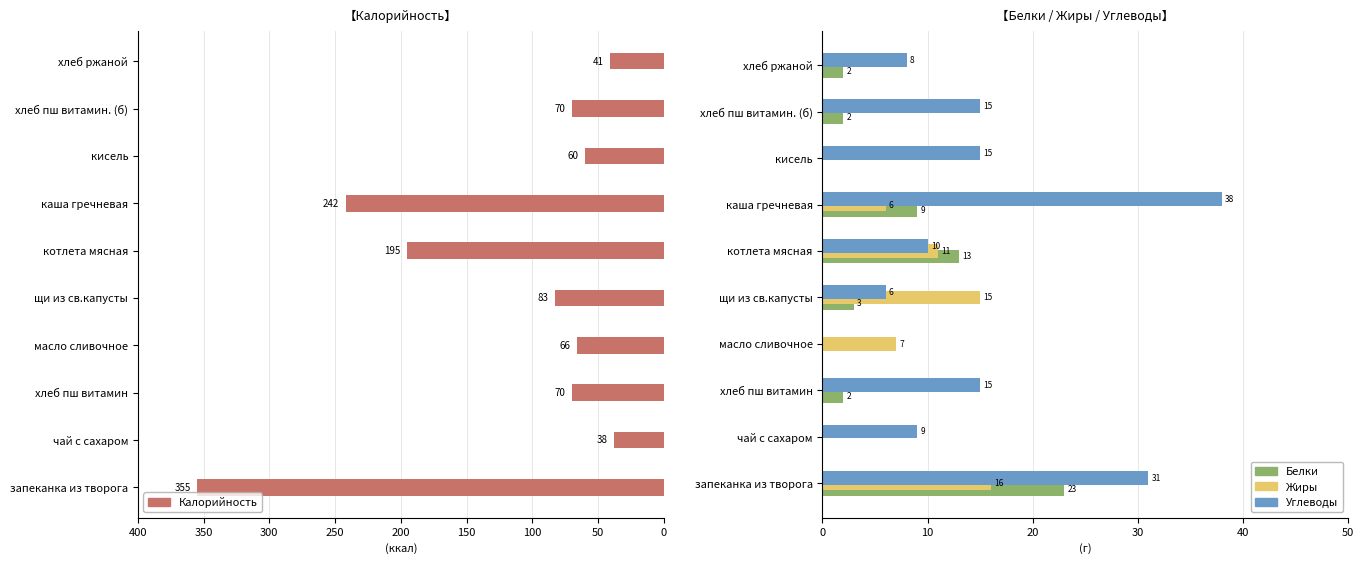

How many categories are shown in the chart?

10